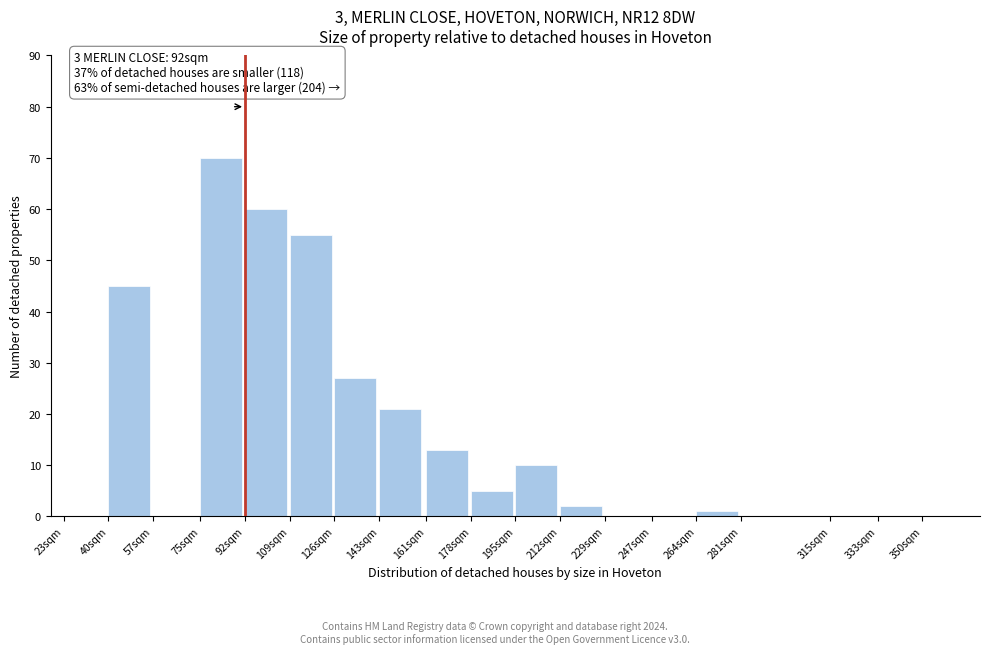

Reading left to right, list all the values displayed in this chart.

23sqm=0	40sqm=45	57sqm=0	75sqm=70	92sqm=60	109sqm=55	126sqm=27	143sqm=21	161sqm=13	178sqm=5	195sqm=10	212sqm=2	229sqm=0	247sqm=0	264sqm=1	281sqm=0	315sqm=0	333sqm=0	350sqm=0